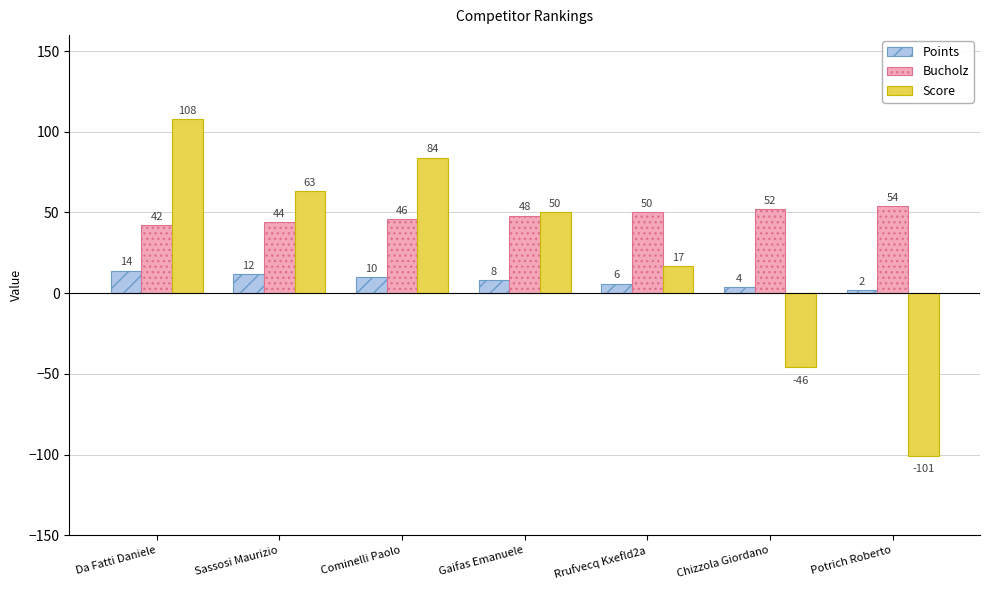

Rank the series by their maximum value, from lowest to highest.

Points, Bucholz, Score